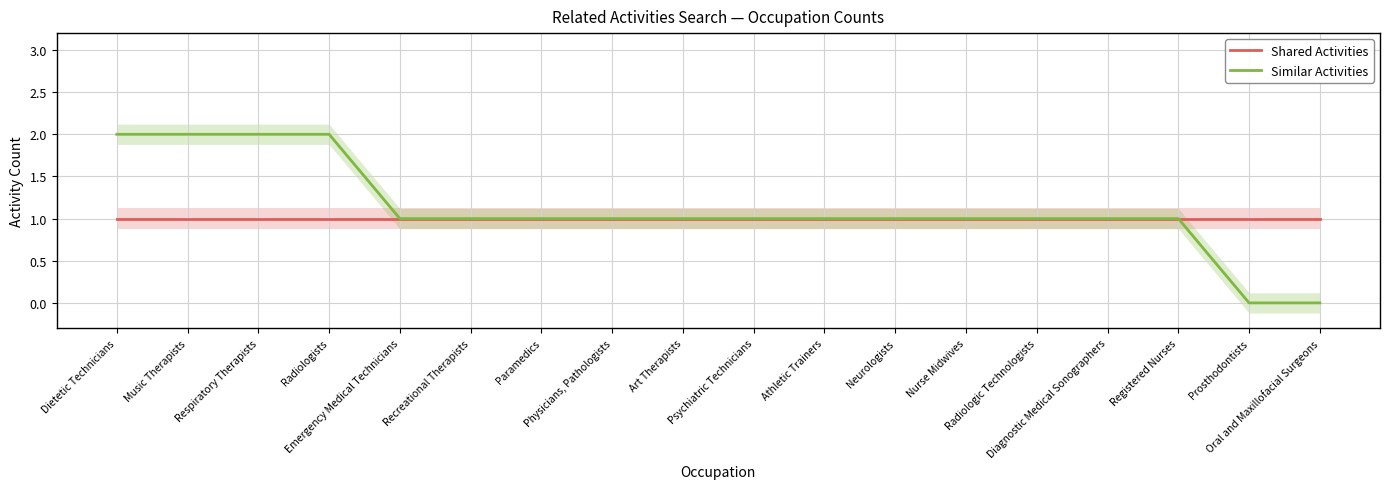

What are all the series names shown in the legend?

Shared Activities, Similar Activities